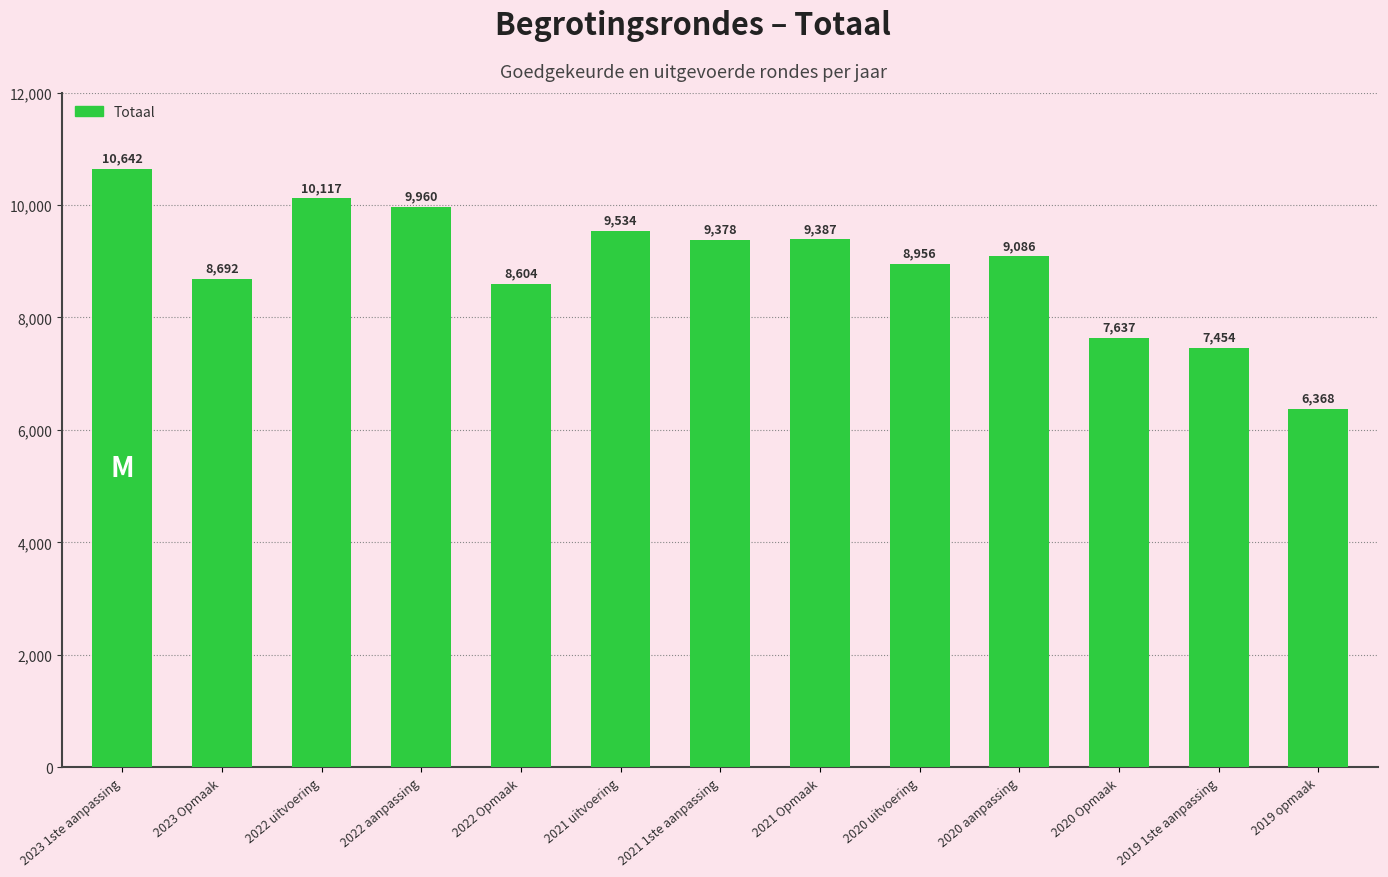

What is the value of the 5th bar from the left?

8604